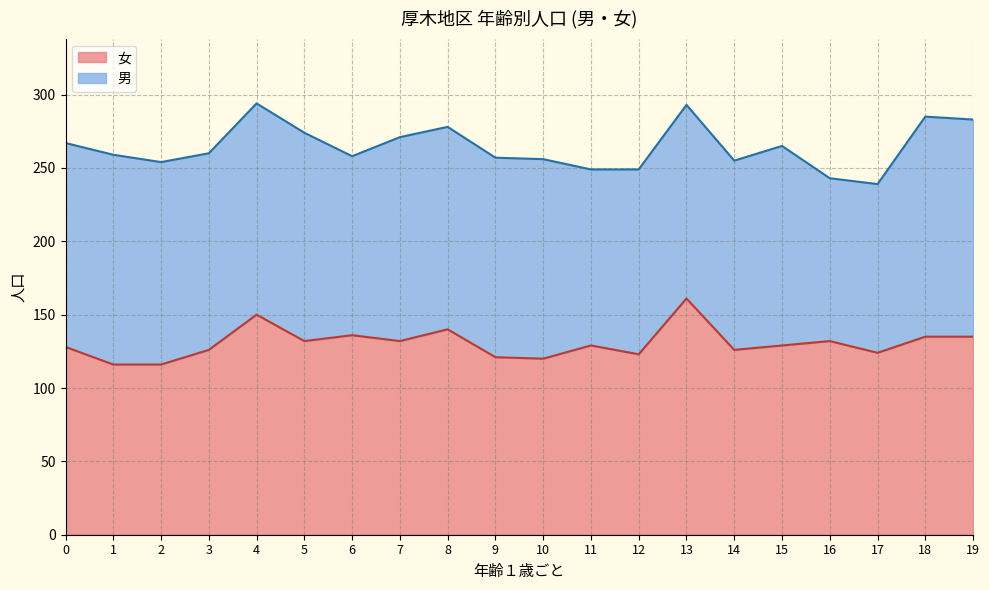

What is the change in value from 6 to 14?

-10